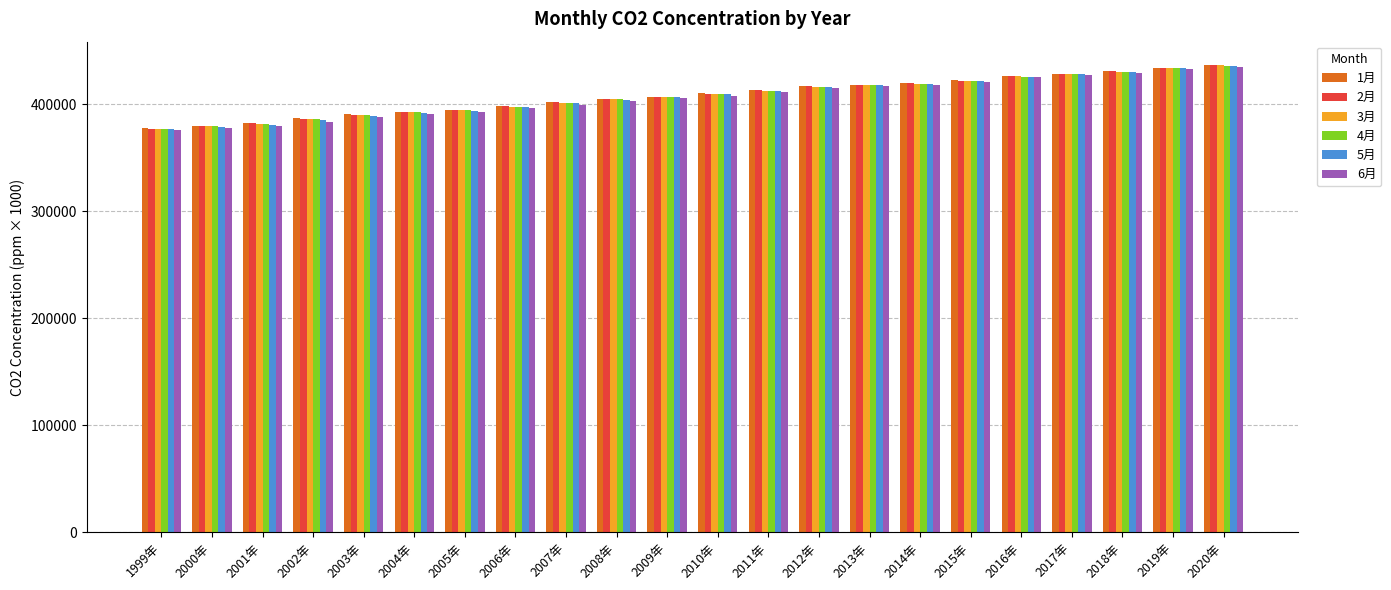

What is the highest value of the 6月 series?

435121